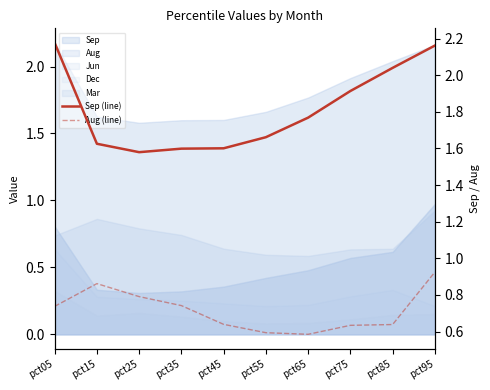

True or false: Aug (line) and Sep (line) cross at least once.

False